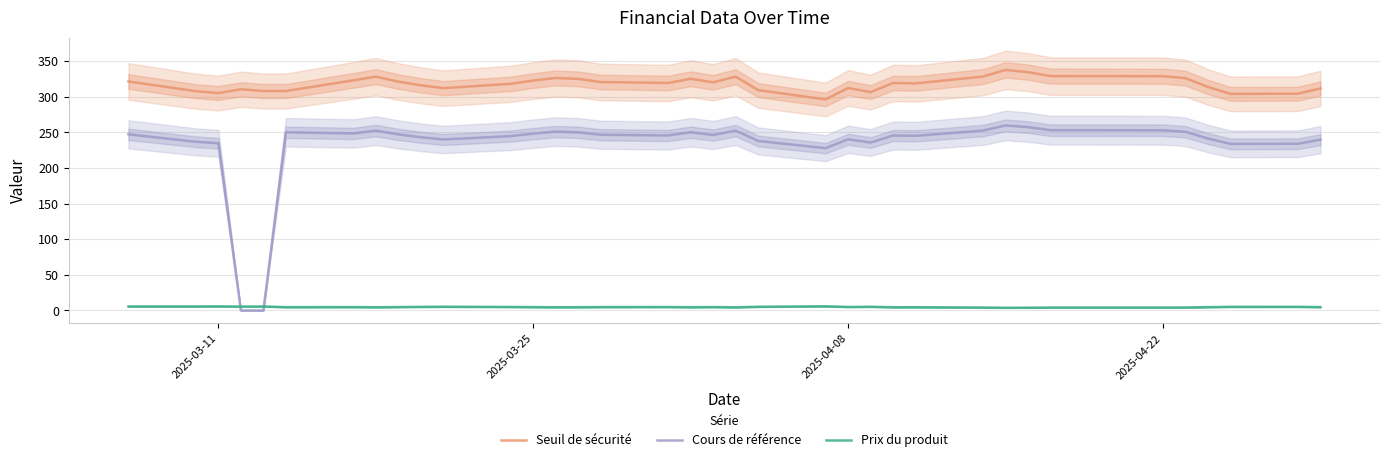

How many series are shown in this chart?

3